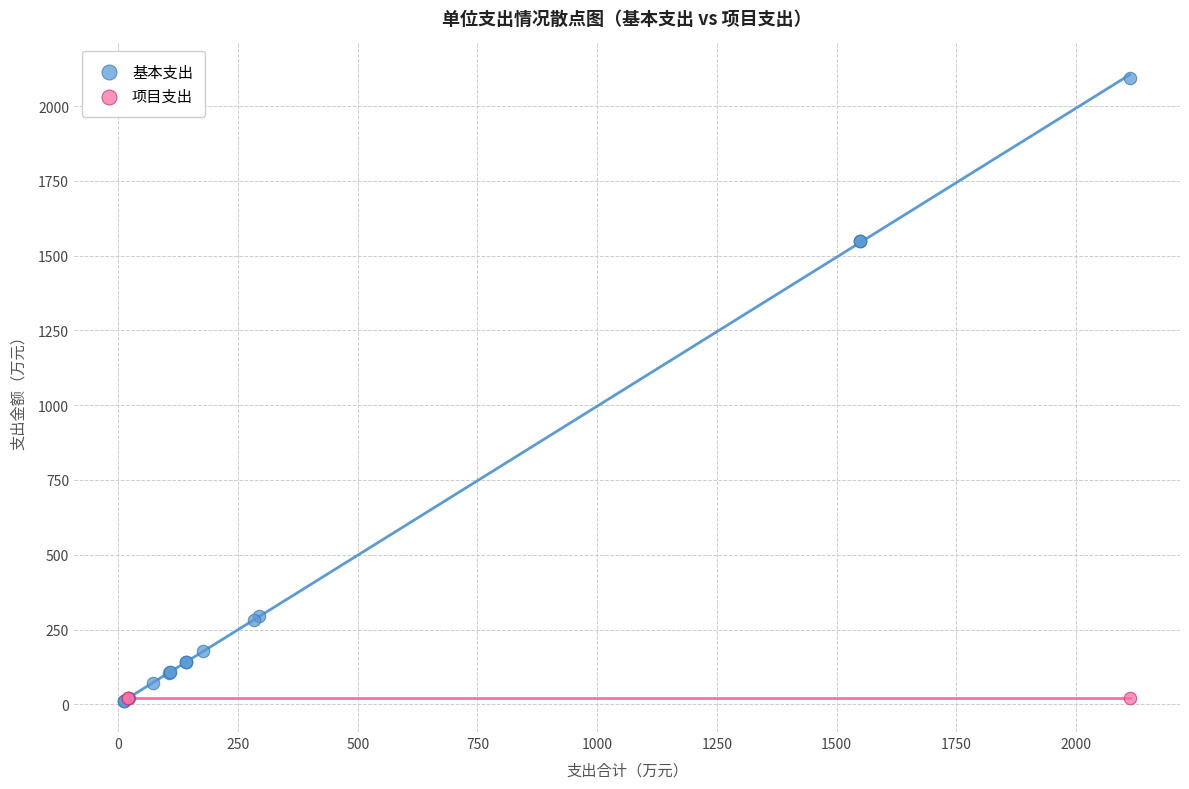

Which series contains the highest Y value?

基本支出